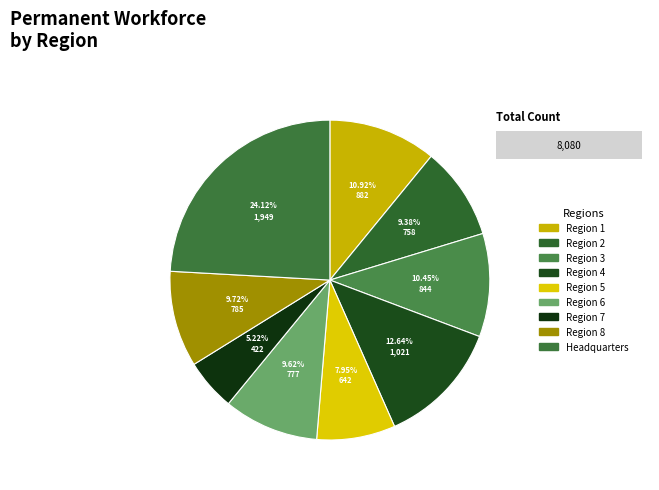

True or false: Region 5 (Hadley, MA) accounts for 8% of the total.

True